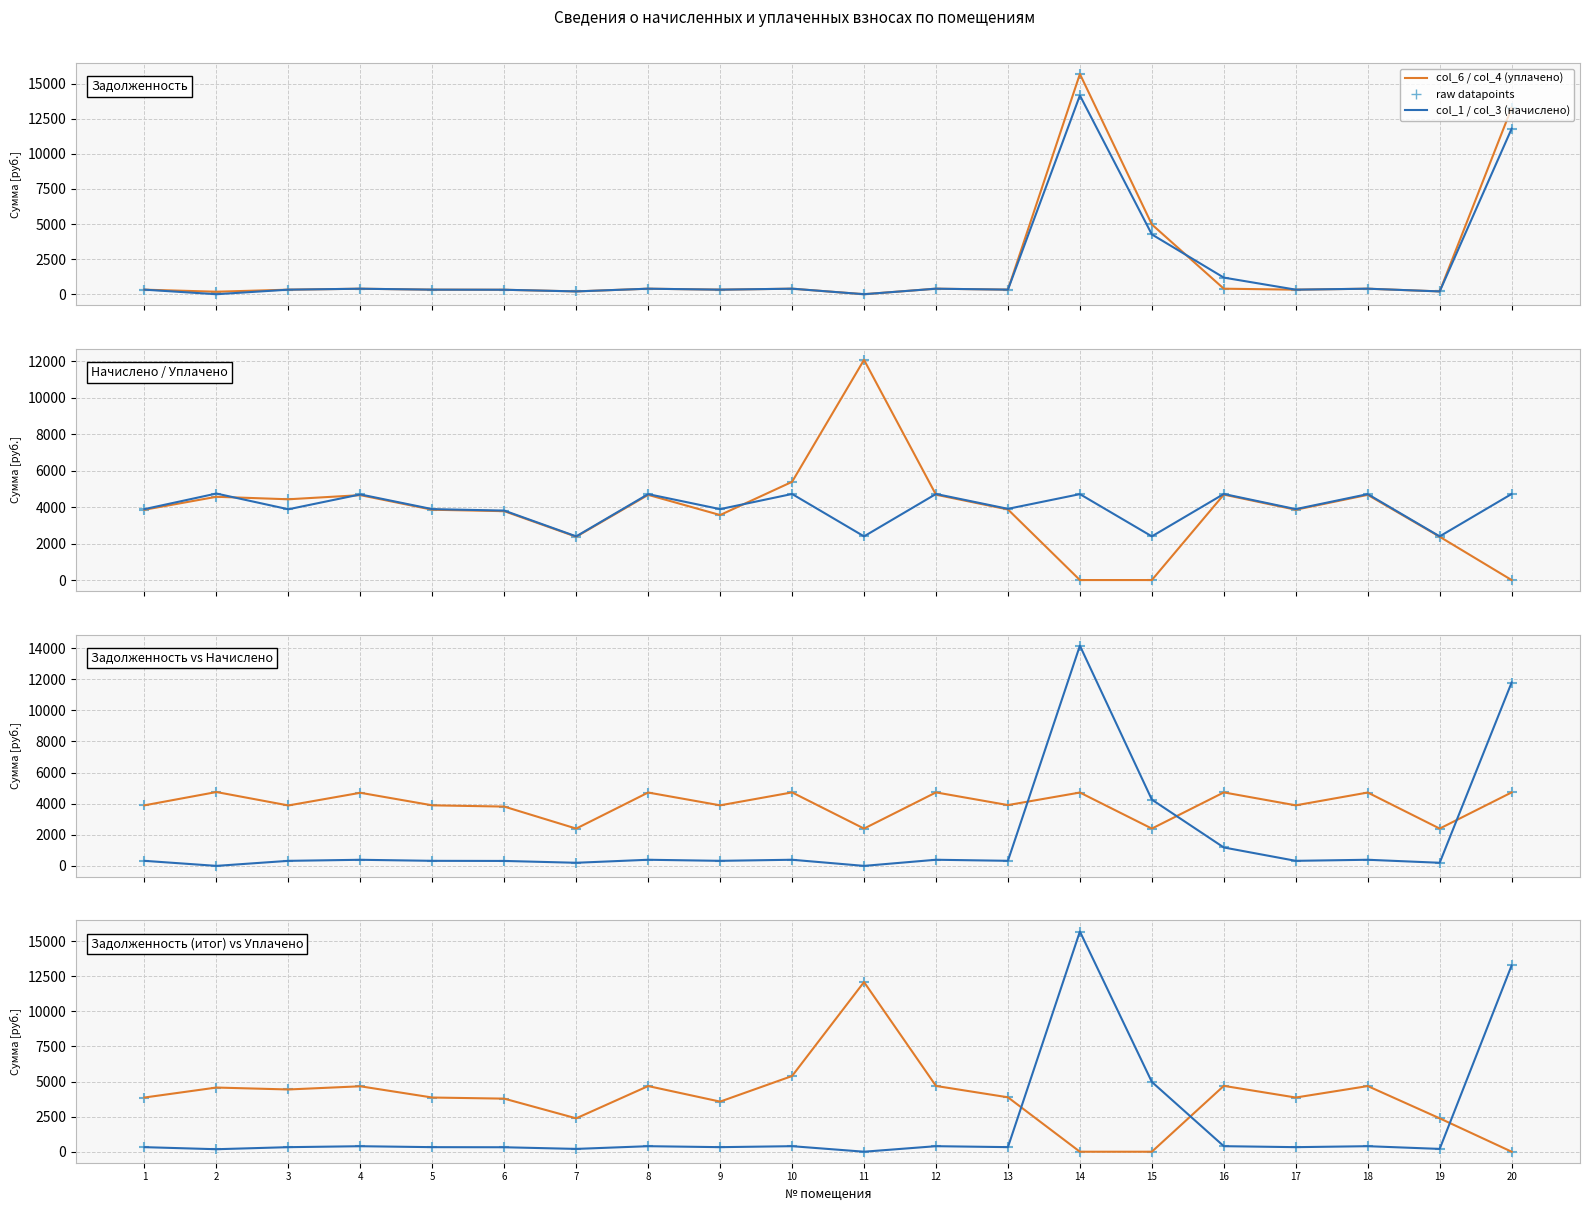

At which category is the sum across all series the highest?

14